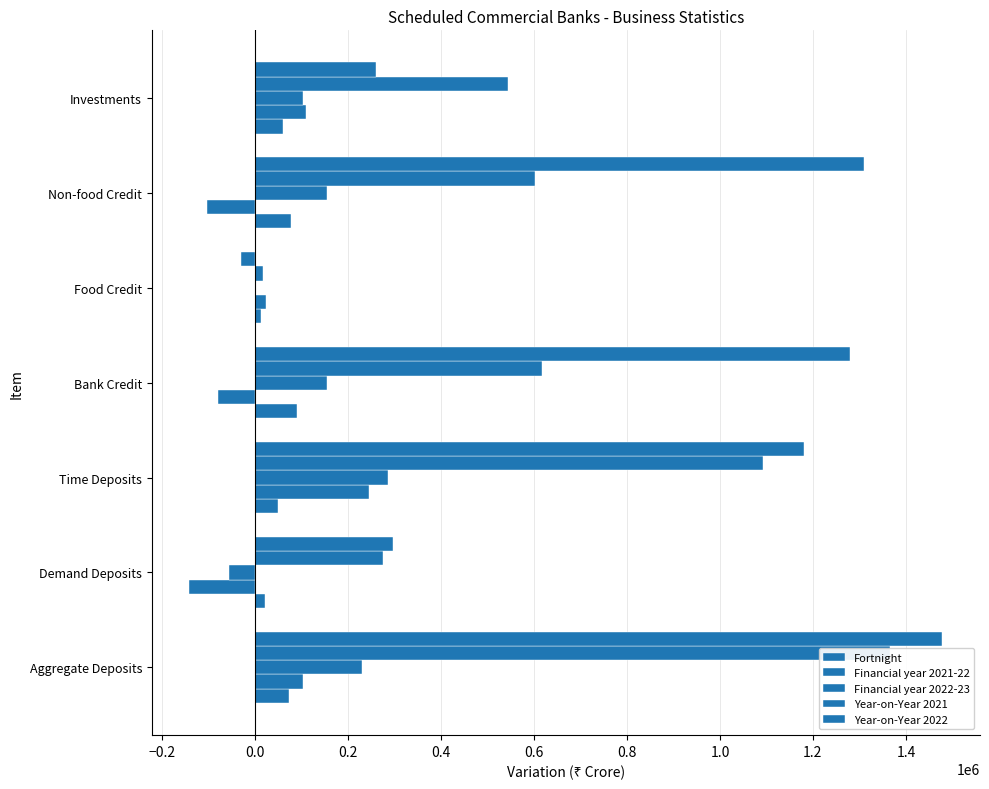

Does the chart contain any negative values?

Yes